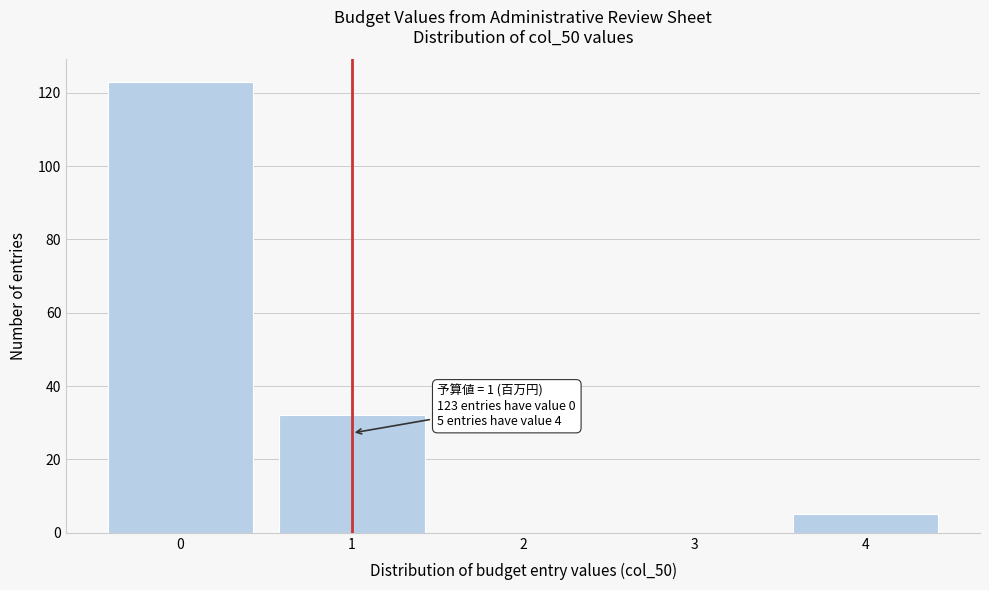

Over which range of the x-axis is the bar tallest?

-0.5 to 0.5